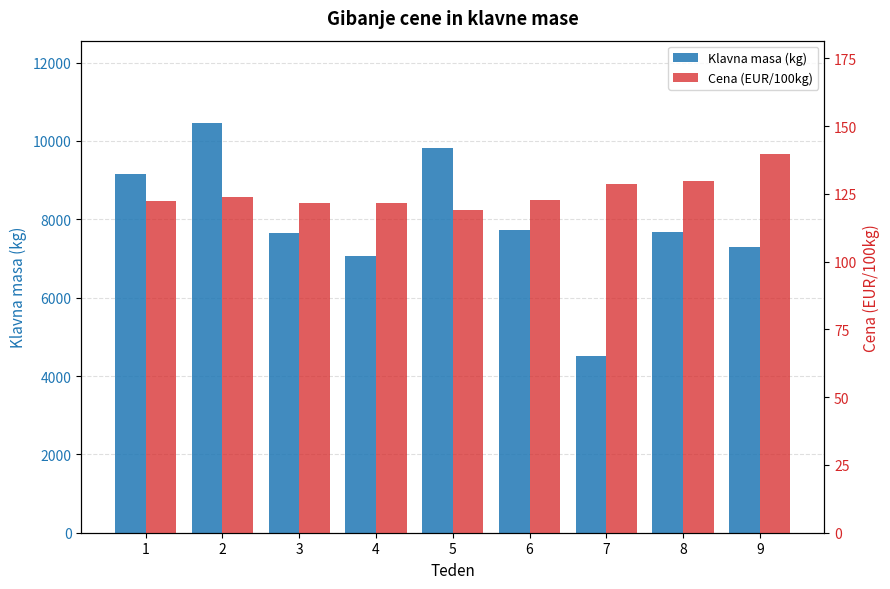

At which category is the sum across all series the highest?

2